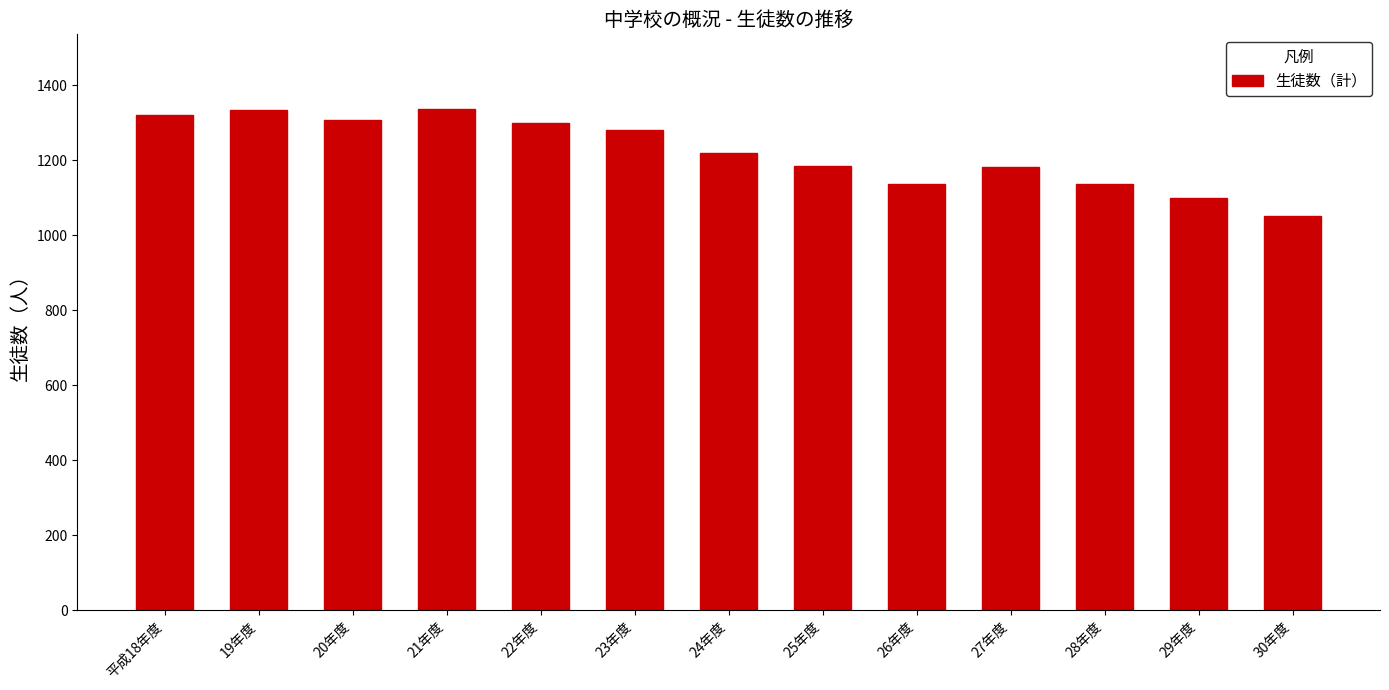

What is the average value?

1222